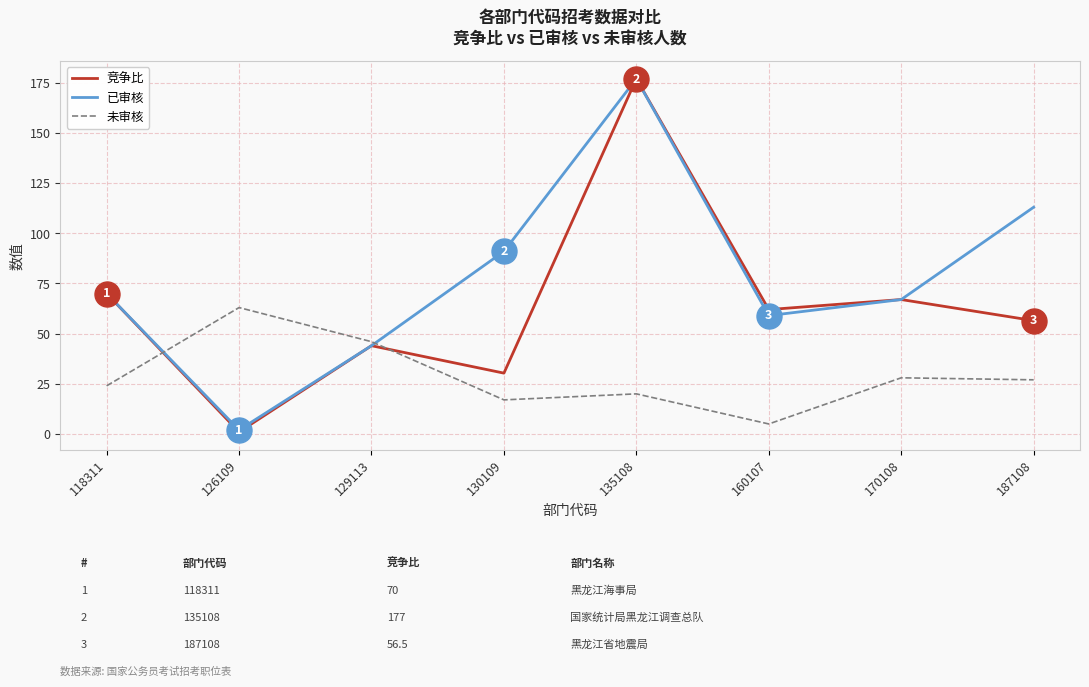

Reading right to left, extract all data points from this chart.

竞争比: 187108=56.5	170108=67.0	160107=62.0	135108=177.0	130109=30.3	129113=44.0	126109=1.0	118311=70.0
已审核: 187108=113.0	170108=67.0	160107=59.0	135108=177.0	130109=91.0	129113=44.0	126109=2.0	118311=70.0
未审核: 187108=27.0	170108=28.0	160107=5.0	135108=20.0	130109=17.0	129113=46.0	126109=63.0	118311=24.0